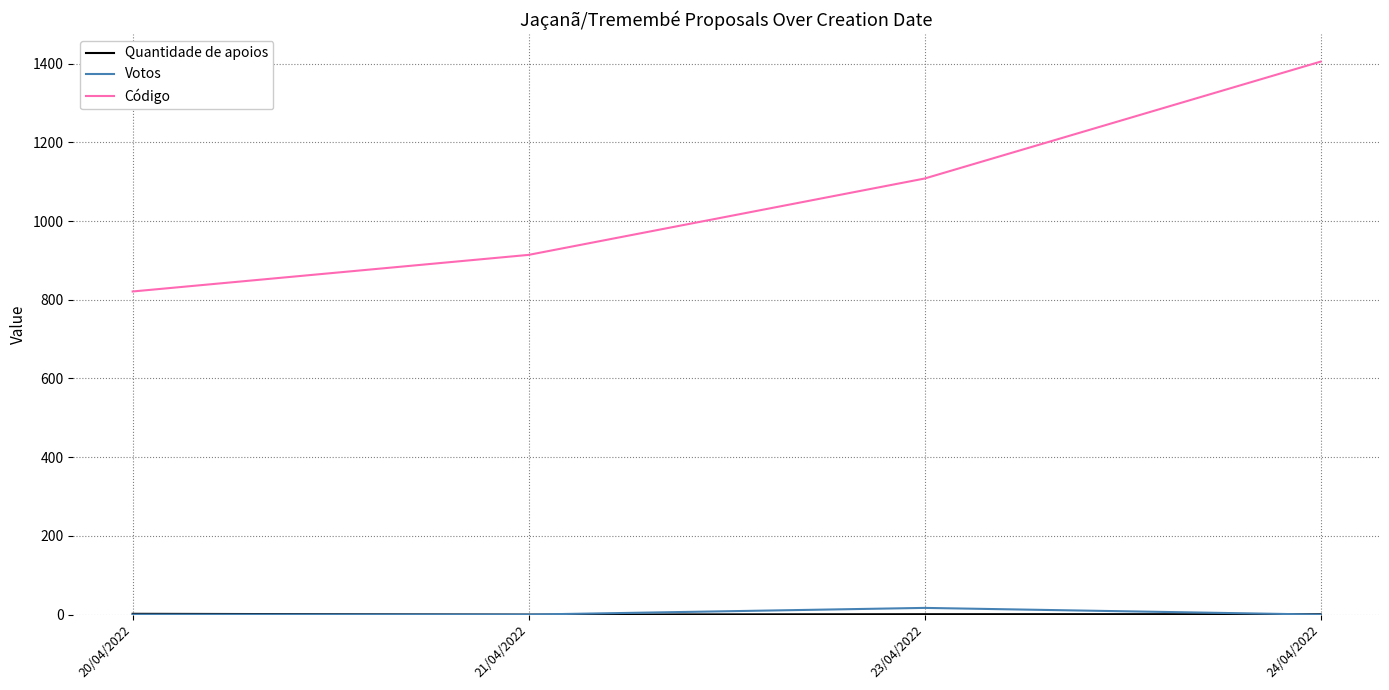

In Votos, how many points are higher than both neighbors (excluding endpoints)?

1